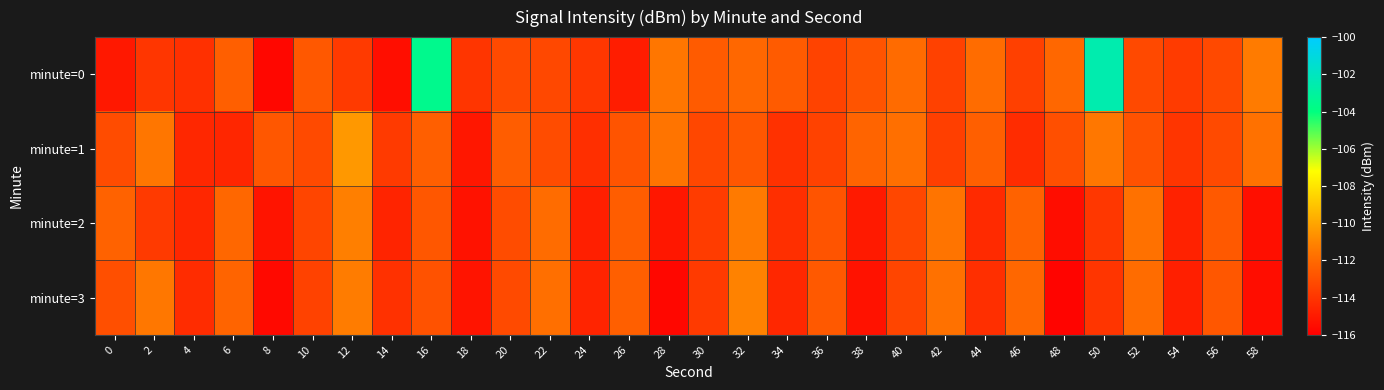

At which category does the chart reach its minimum across all series?

48